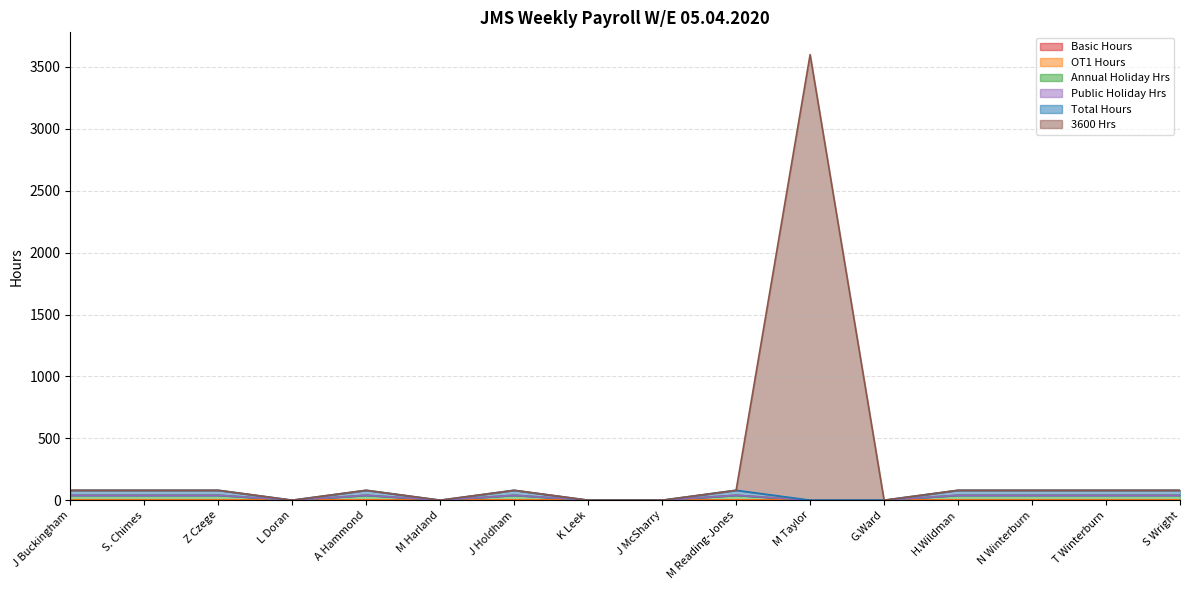

Which category has the highest value in the Total Hours series?

J Buckingham